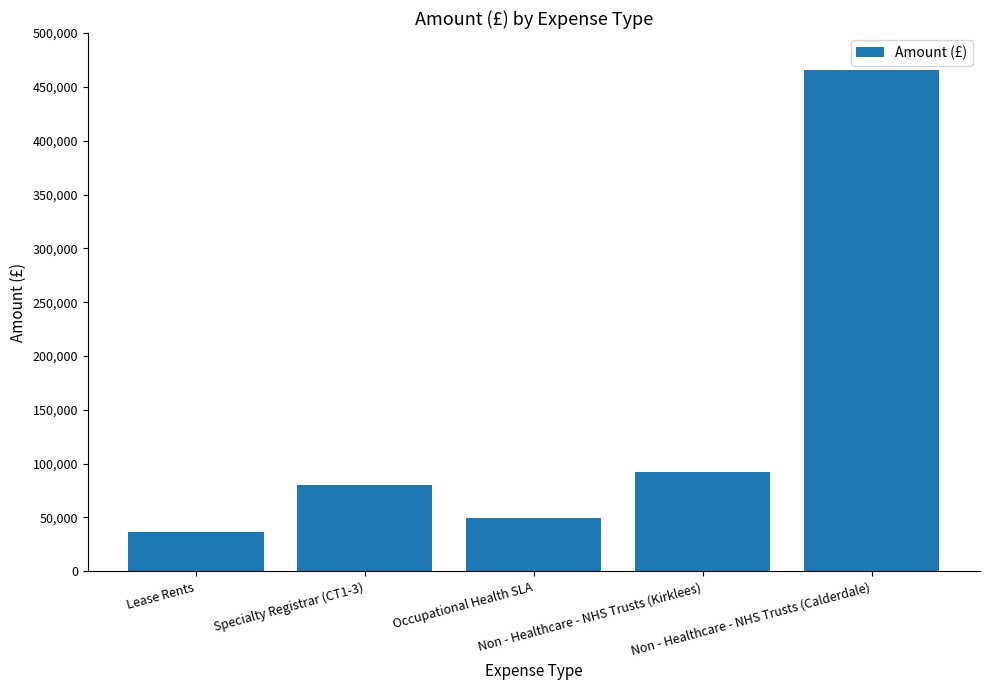

Reading right to left, list all the values displayed in this chart.

465908	92461	49185	80623	36438